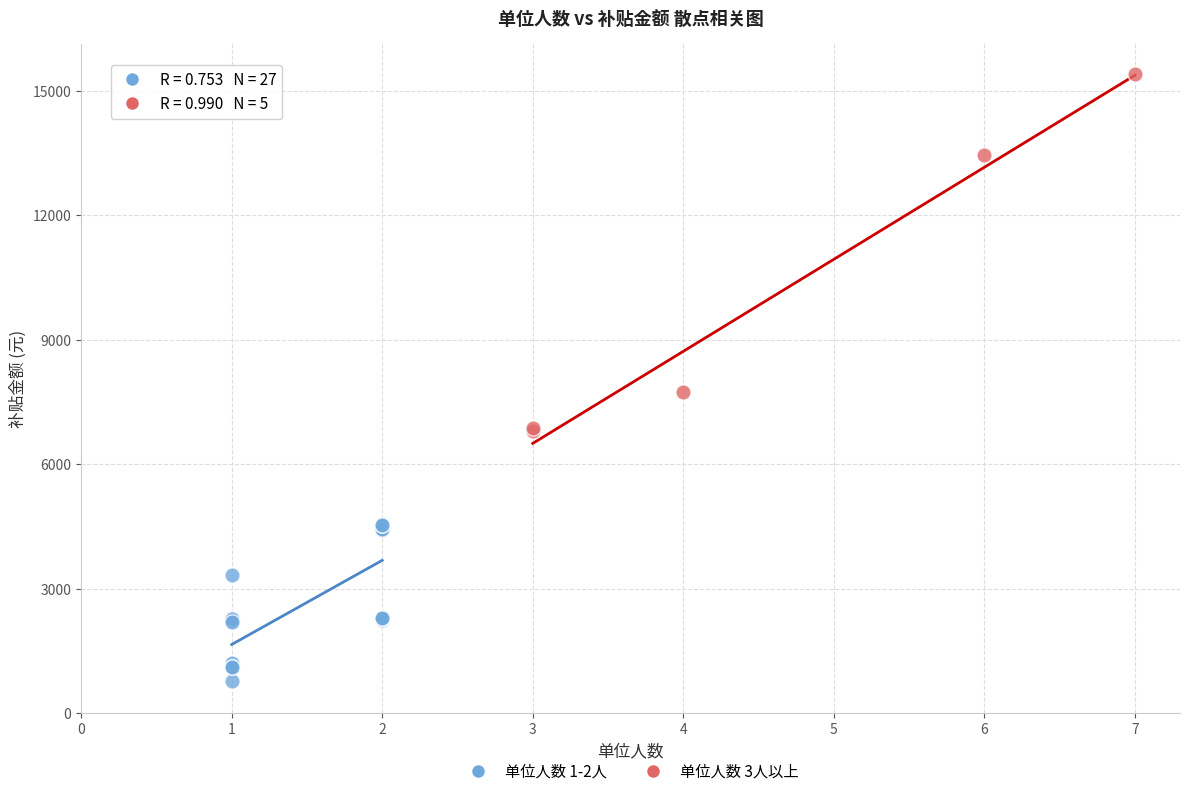

What are all the series names shown in the legend?

单位人数 1-2人, 单位人数 3人以上